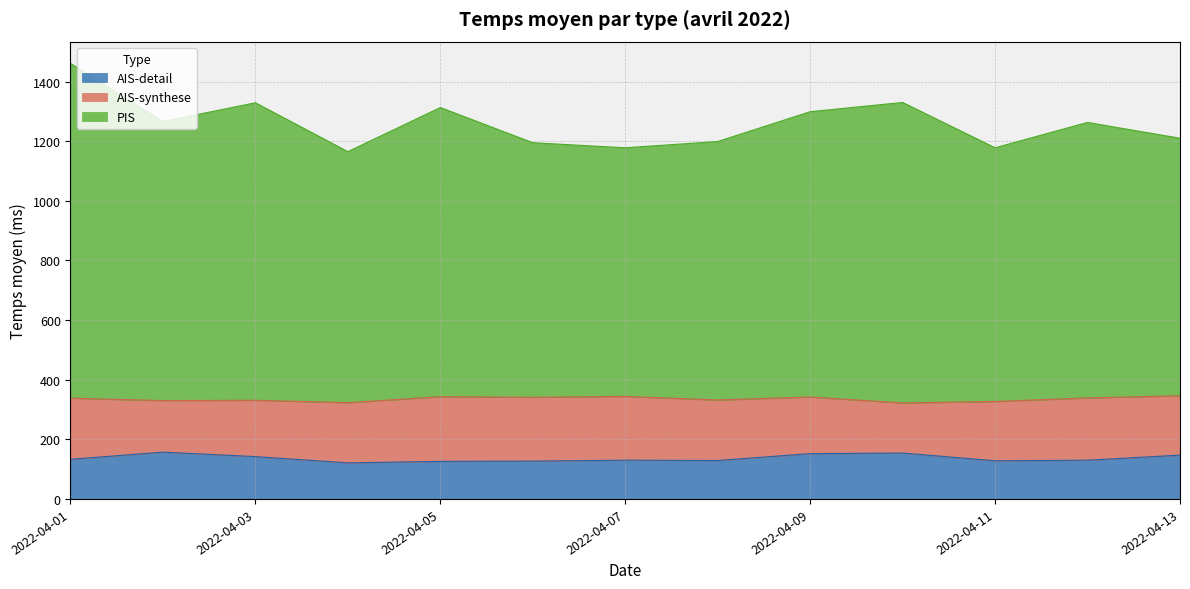

How many distinct data groups are displayed?

3